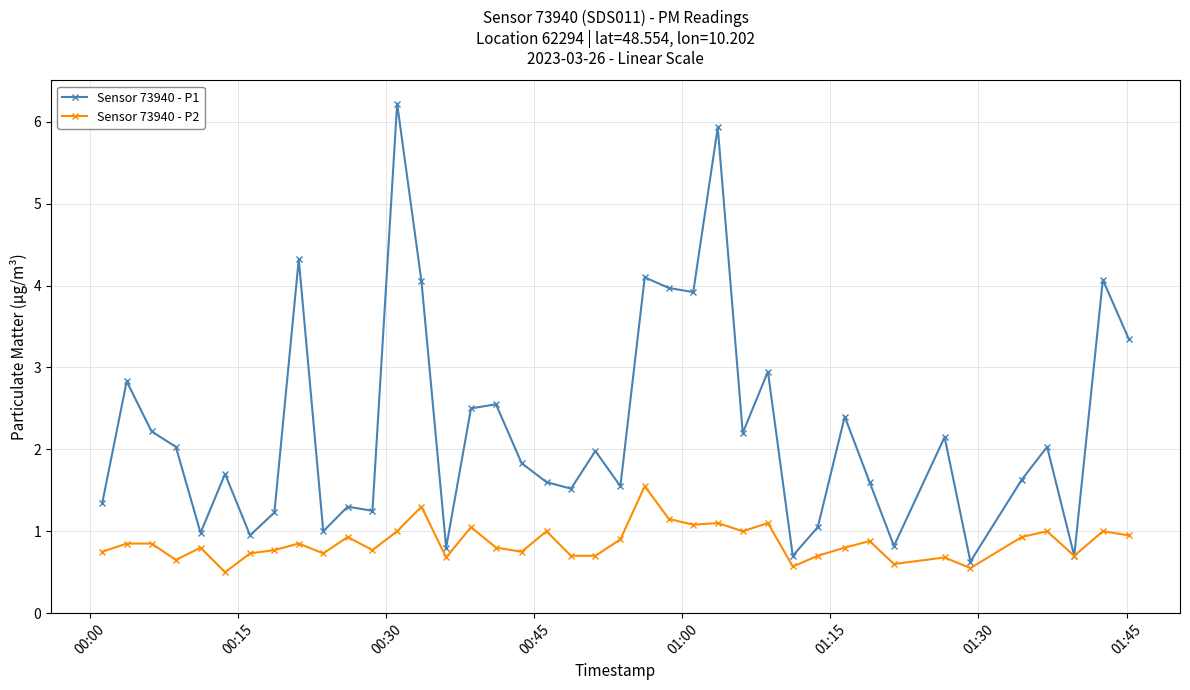

Which series has the largest range (max minus min)?

Sensor 73940 - P1